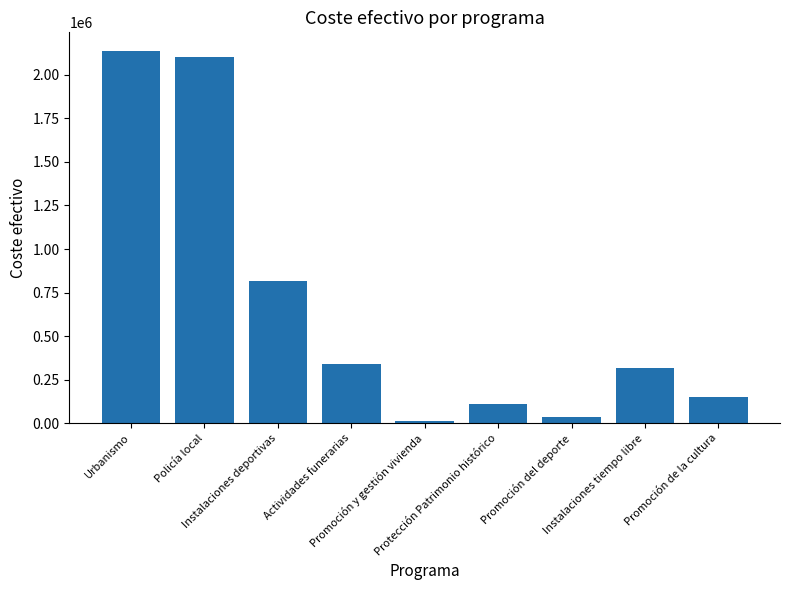

List the labels in order of value, largest first.

Urbanismo, Policía local, Instalaciones deportivas, Actividades funerarias, Instalaciones tiempo libre, Promoción de la cultura, Protección Patrimonio histórico, Promoción del deporte, Promoción y gestión vivienda